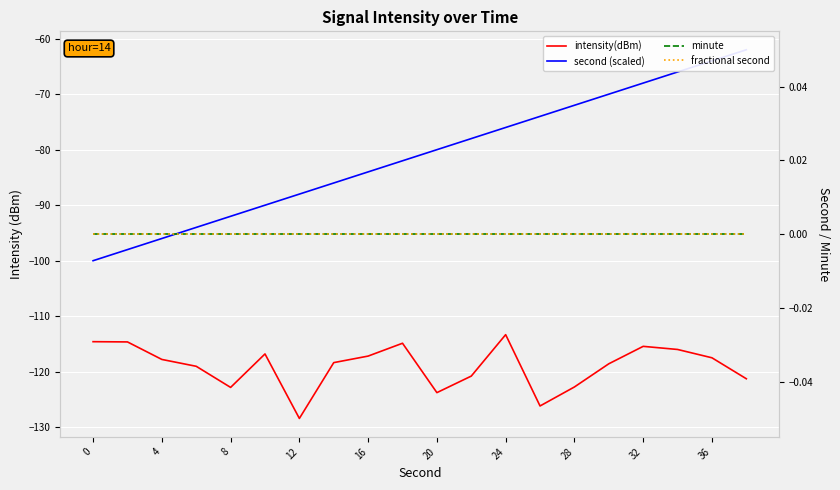

What is the average value of the second (scaled) series?

-81.0